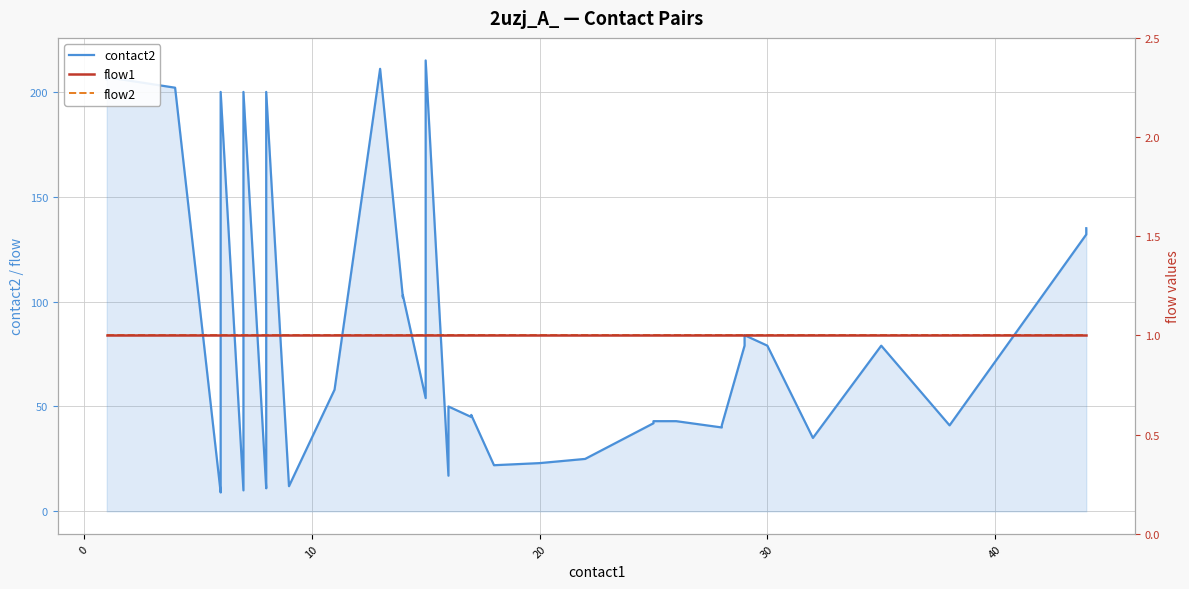

List the series in order of their peak value, lowest first.

flow1, flow2, contact2